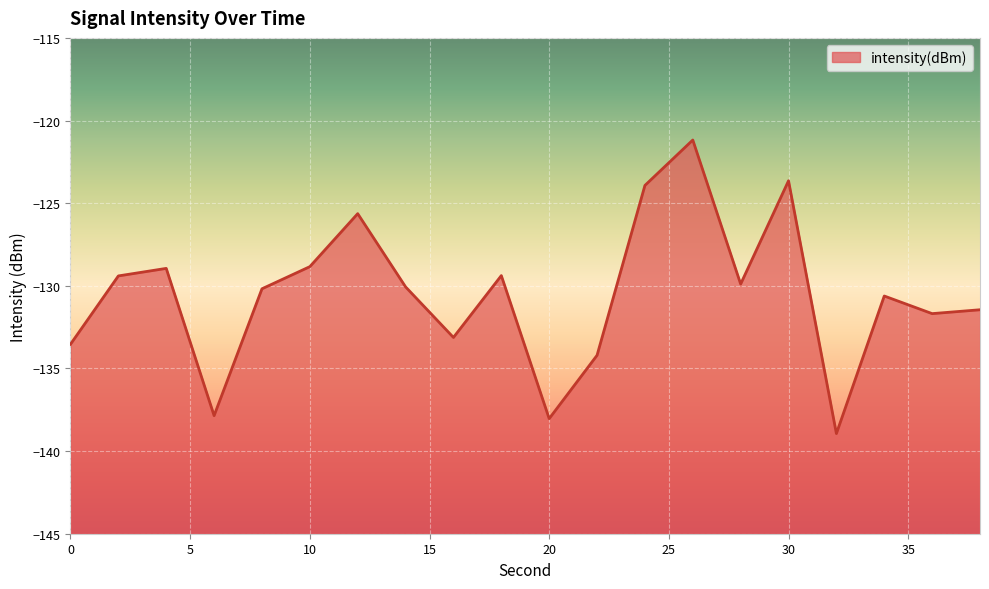

How many points are lower than both their immediate neighbors (excluding endpoints)?

6